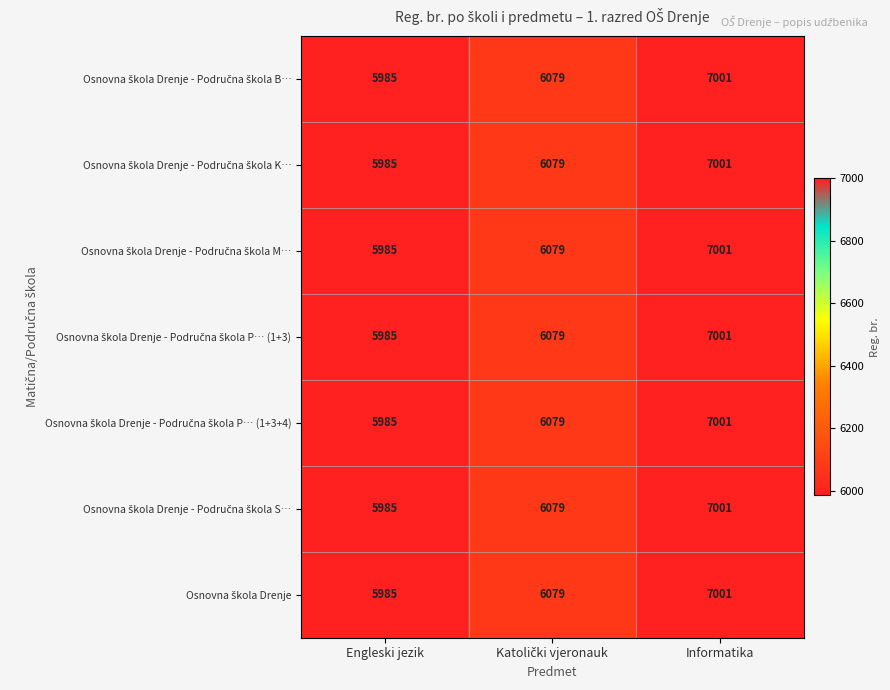

Which category has the lowest value across all series?

Engleski jezik